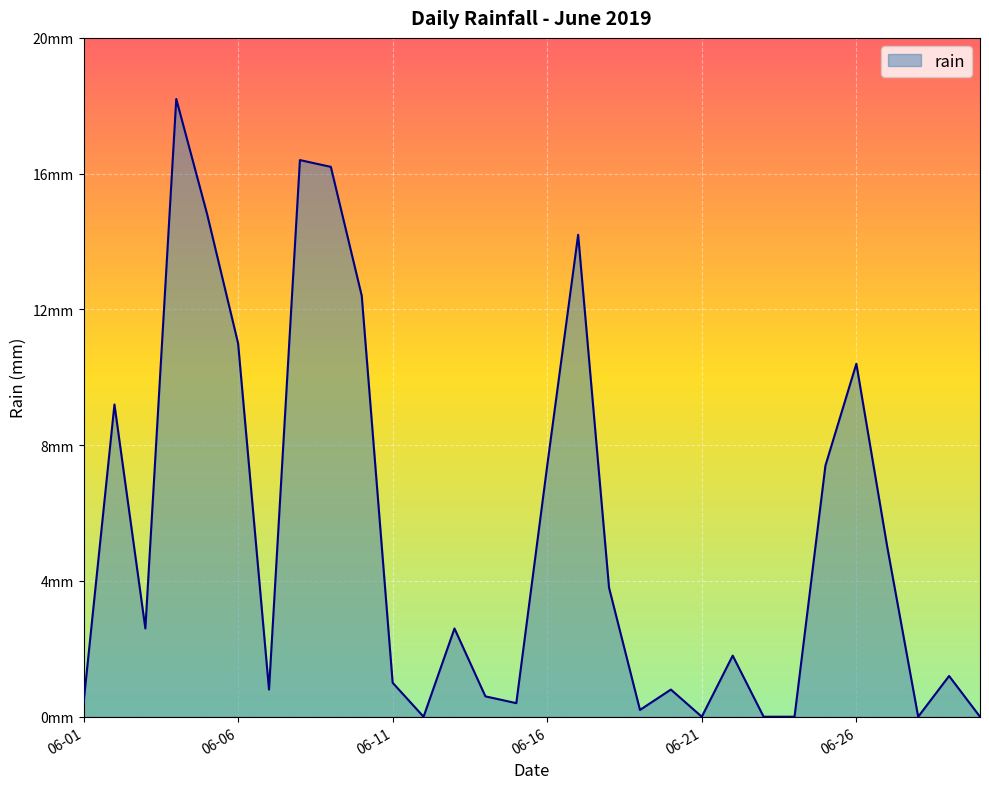

Does the chart have visible grid lines?

Yes